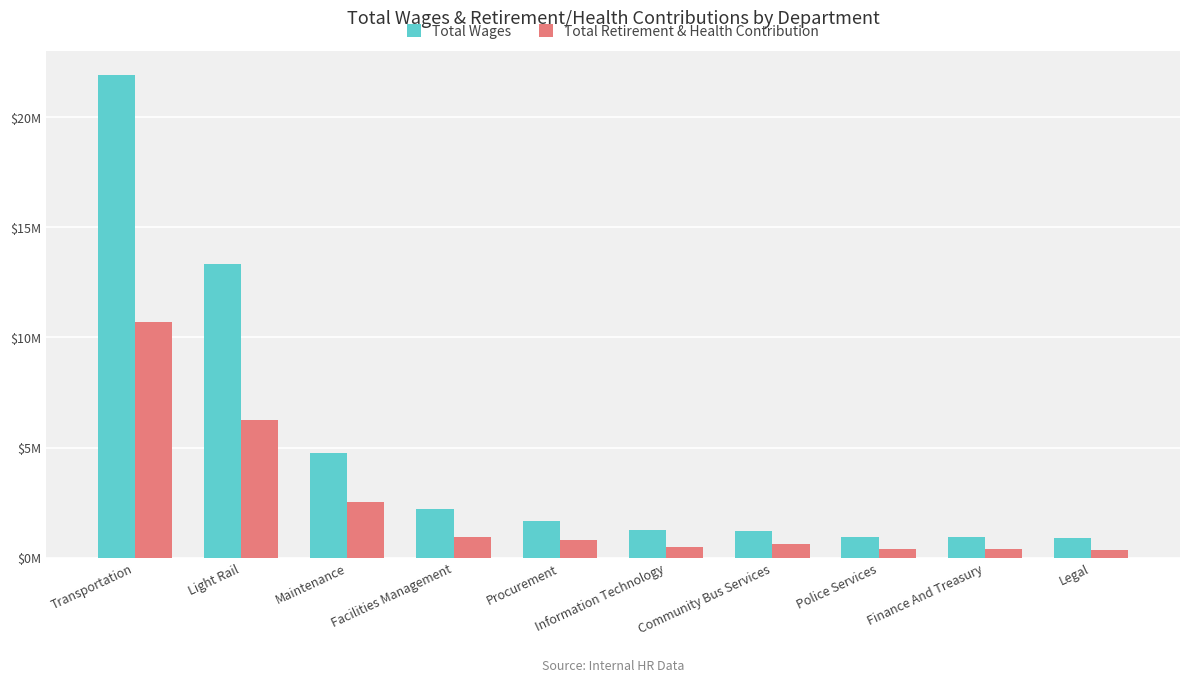

Does the chart contain stacked bars?

No